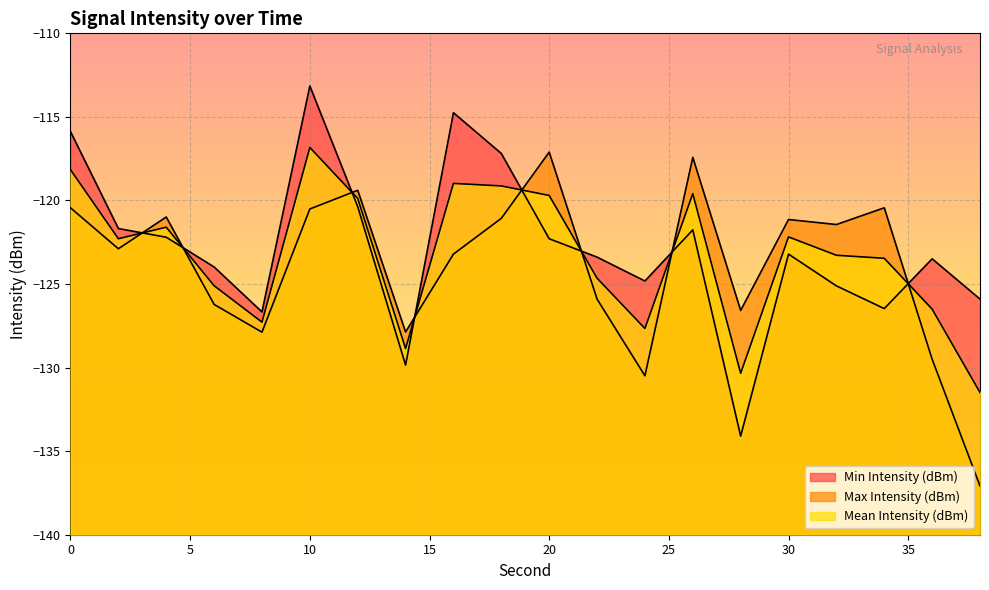

What is the difference between the maximum and minimum values in the Min Intensity (dBm) series?

20.9